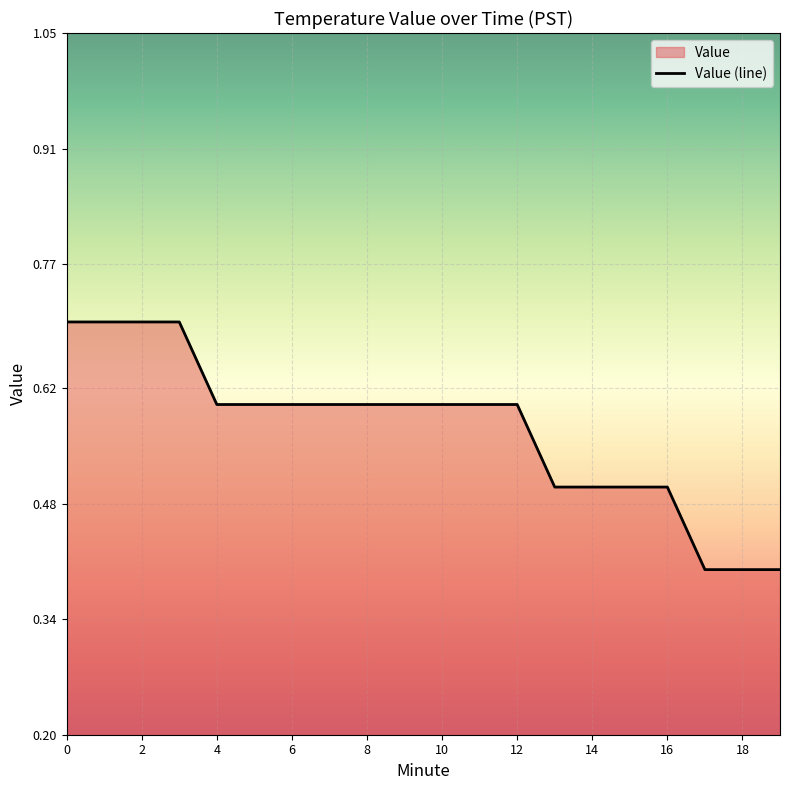

Rank the categories by value from lowest to highest.

17, 18, 19, 13, 14, 15, 16, 4, 5, 6, 7, 8, 9, 10, 11, 12, 0, 1, 2, 3